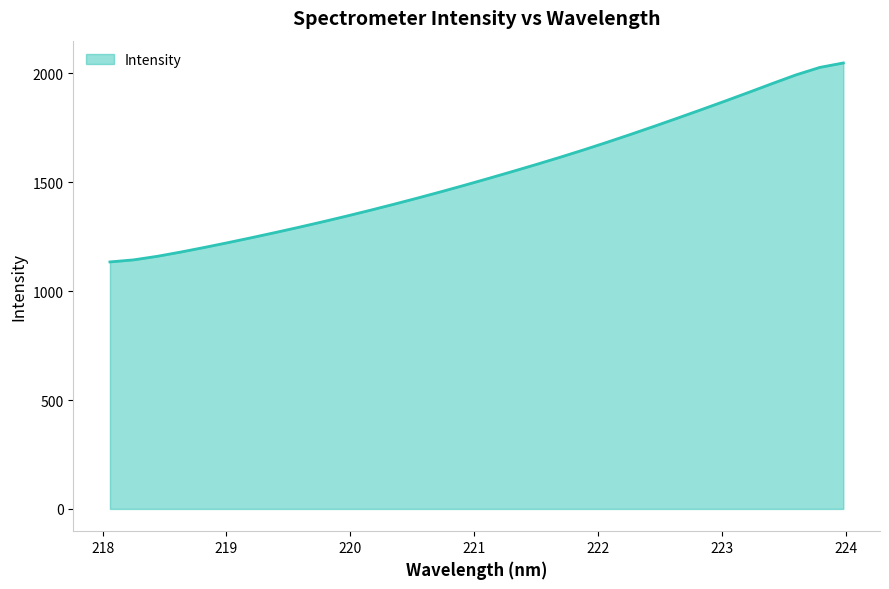

What is the difference between the maximum and minimum values?

913.5